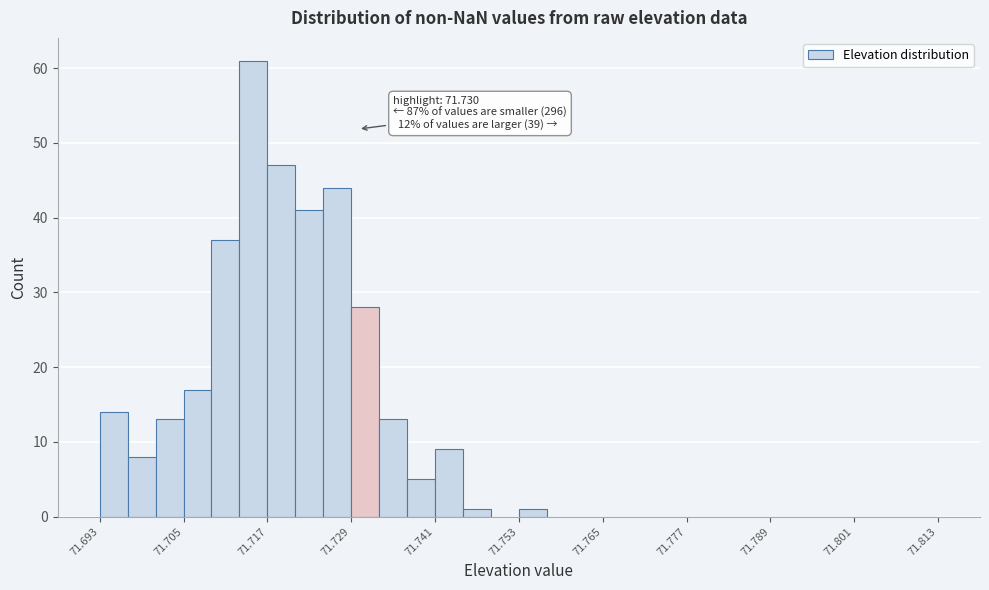

Around what value on the x-axis is the tallest bar? Give the approximate position of its centre, as read against the axis.

71.716